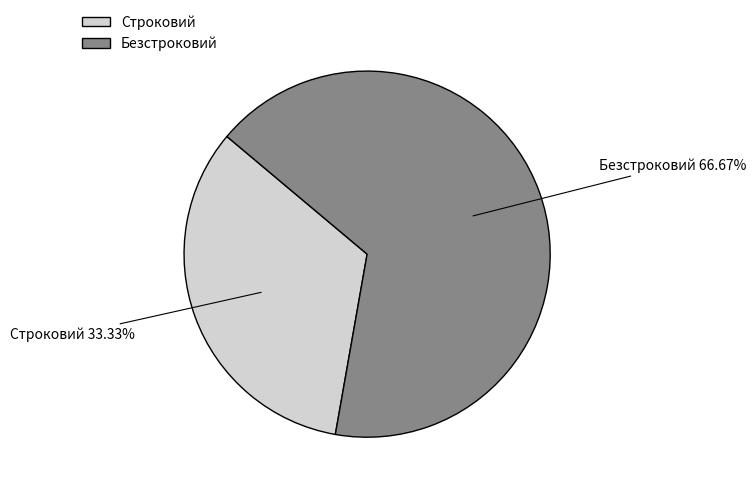

Rank the categories by value from highest to lowest.

Безстроковий, Строковий